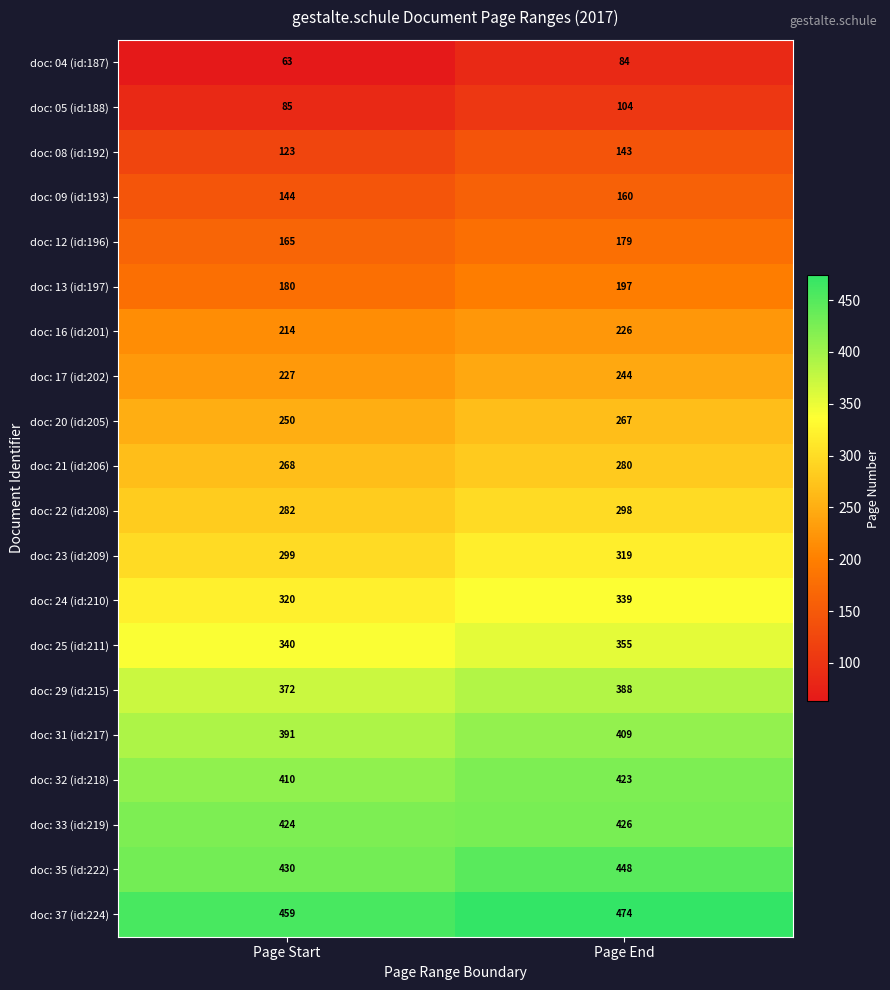

At which label is doc: 09 (id:193) closest to 152?

Page Start